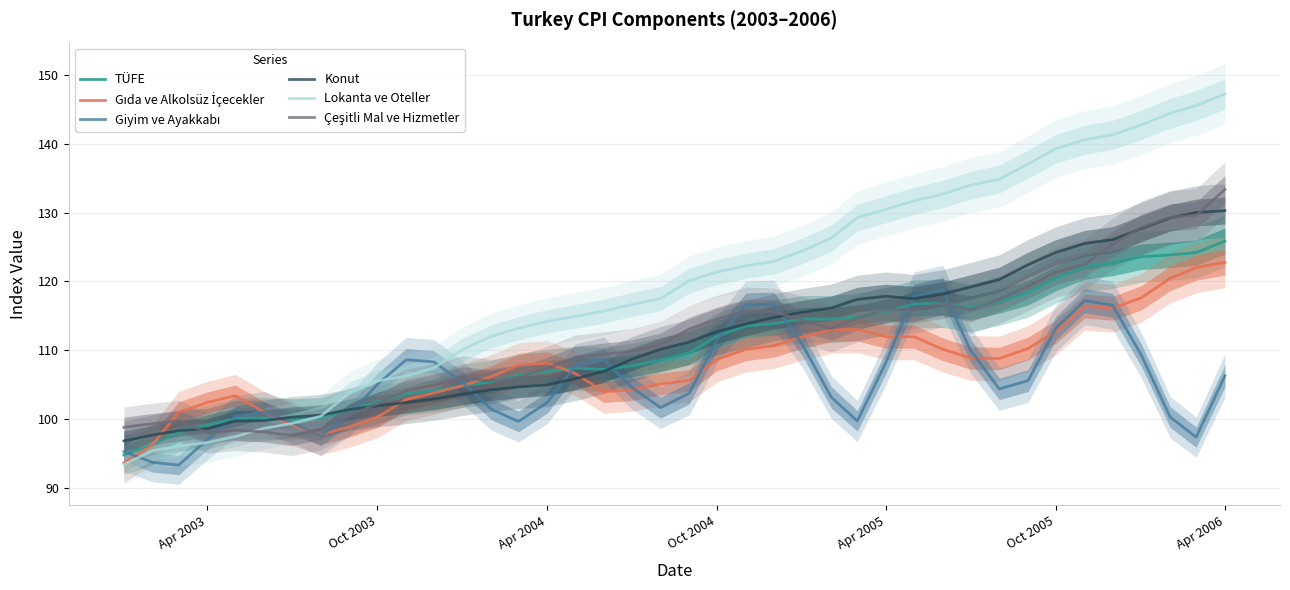

Which category has the highest value in the Lokanta ve Oteller series?

Apr 2006